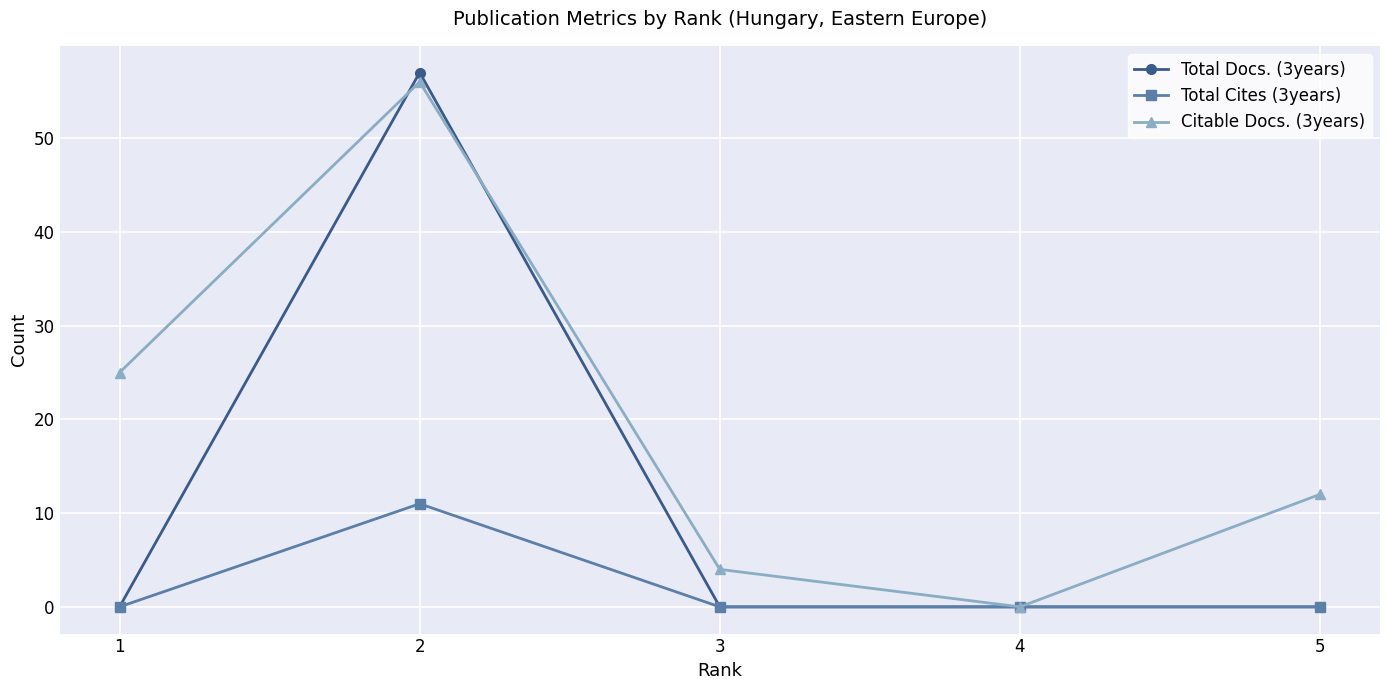

What is the sum of all Total Cites (3years) values?

11